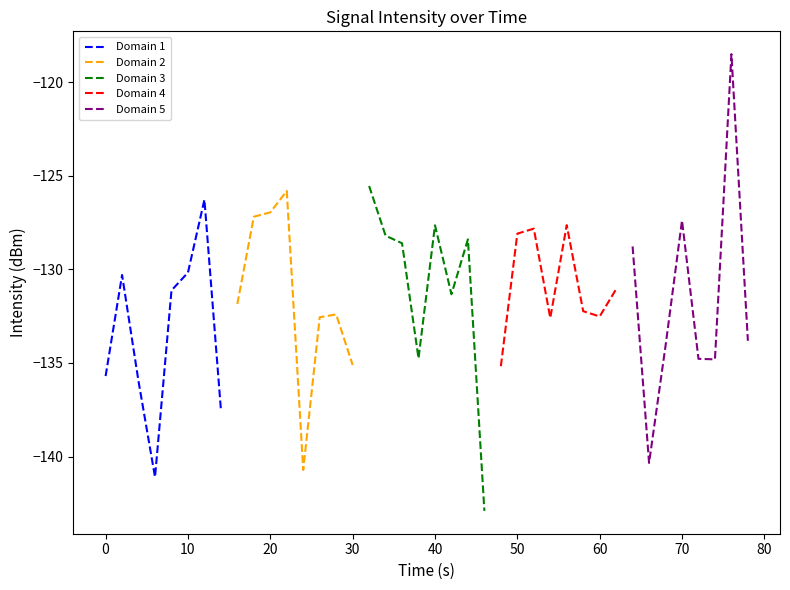

What is the minimum value for Domain 4?

-135.2